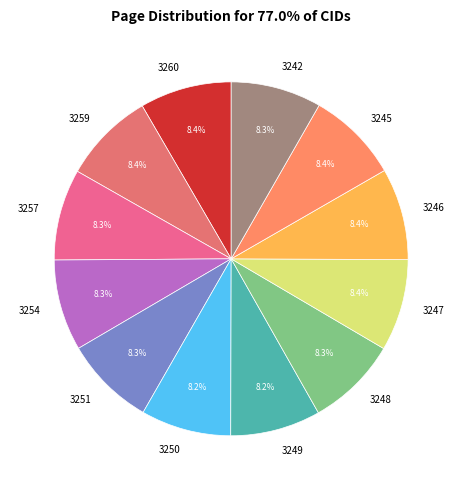

Is 3257 the majority of the pie?

No